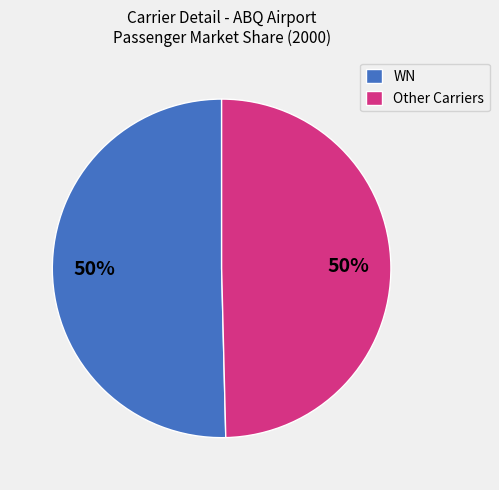

To the nearest percent, what is the combined percentage of WN and Other Carriers?

100%